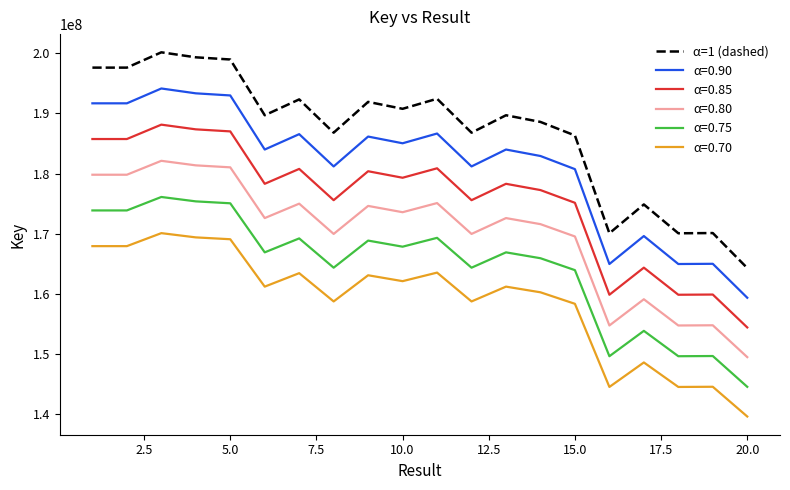

List the series in order of their peak value, highest first.

α=1 (dashed), α=0.90, α=0.85, α=0.80, α=0.75, α=0.70